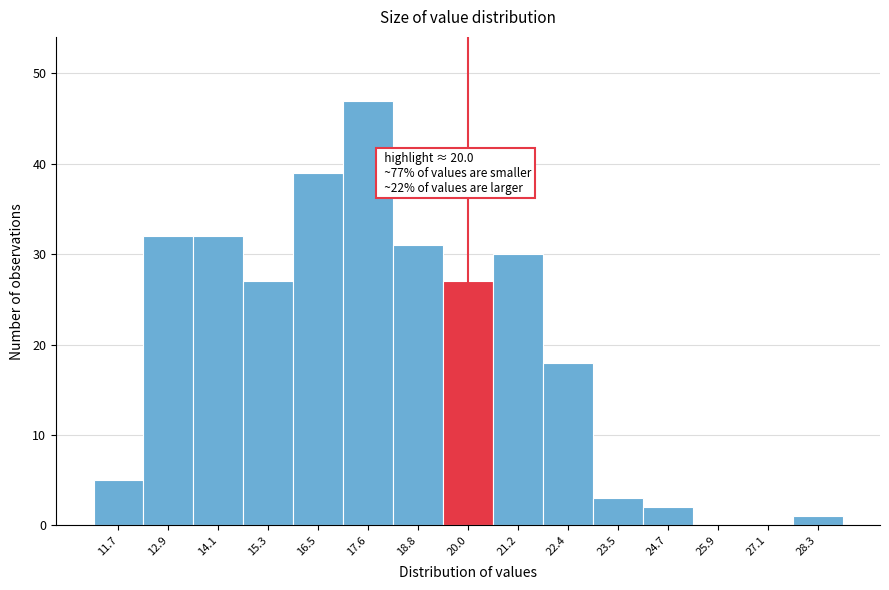

Which range on the x-axis has the tallest bar?

17.0 to 18.2